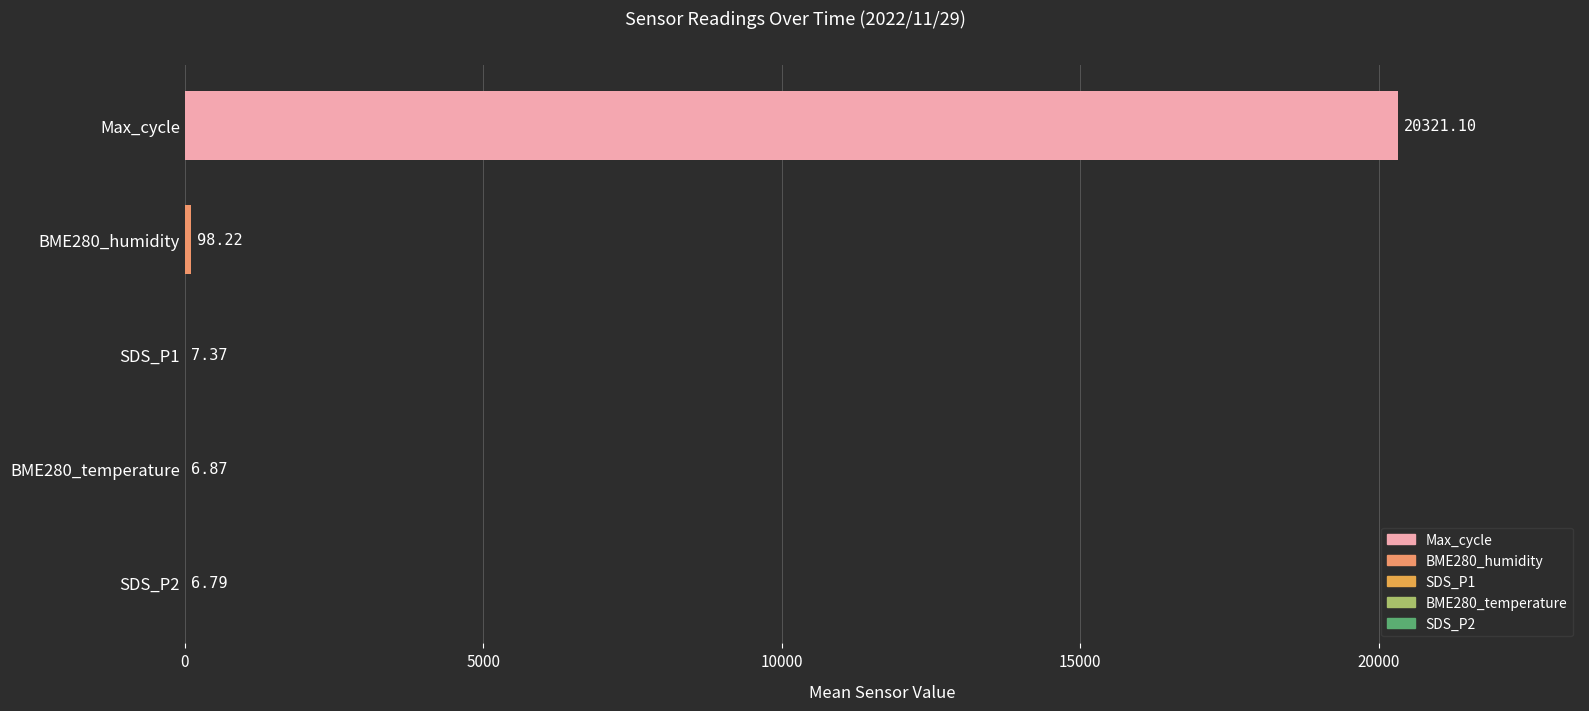

Which category has the highest value across all series?

Max_cycle